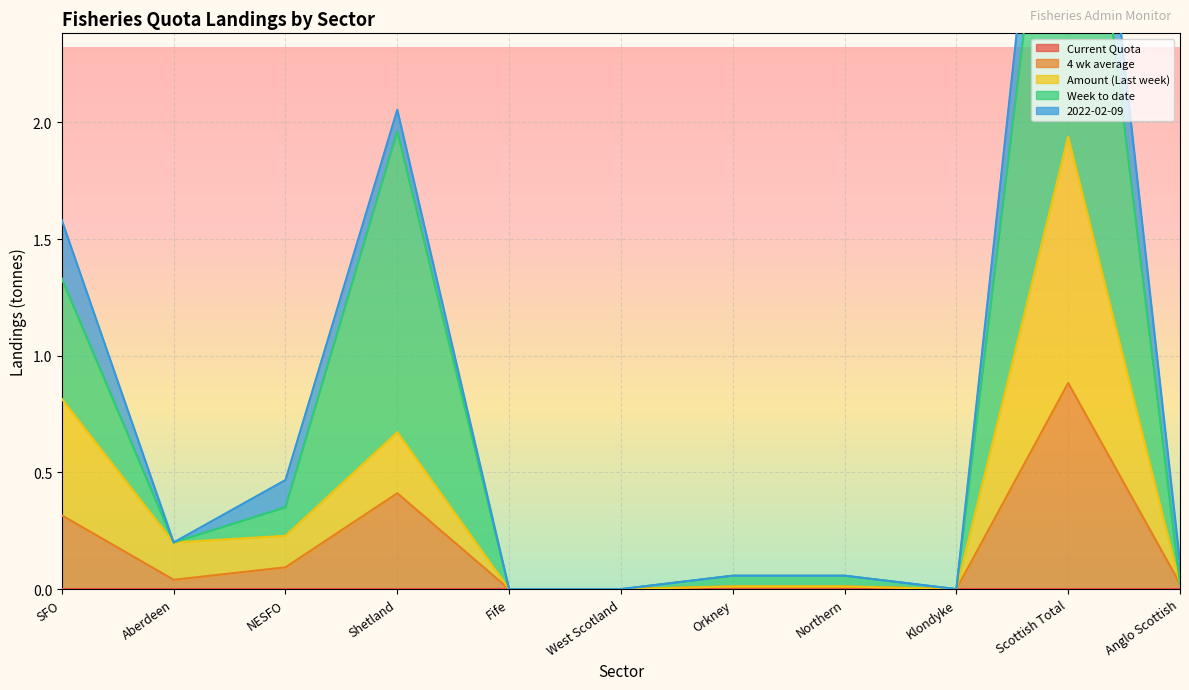

True or false: 4 wk average has a value of 0.0 at Anglo Scottish.

True